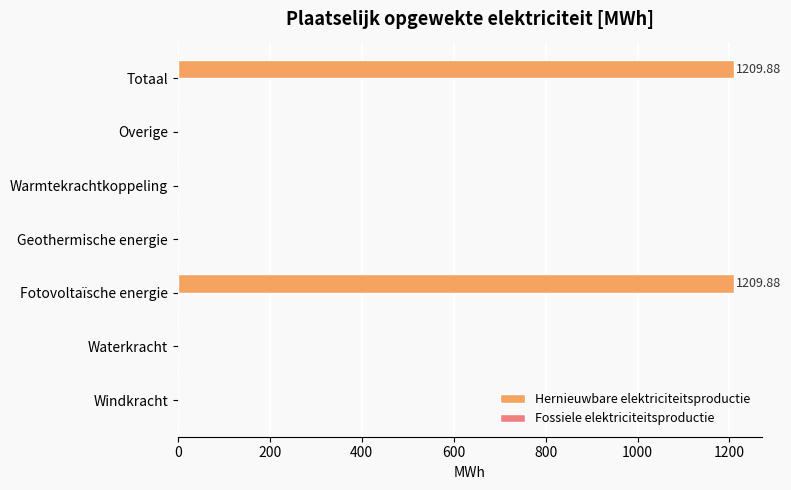

Which has a higher value, Overige or Totaal?

Totaal